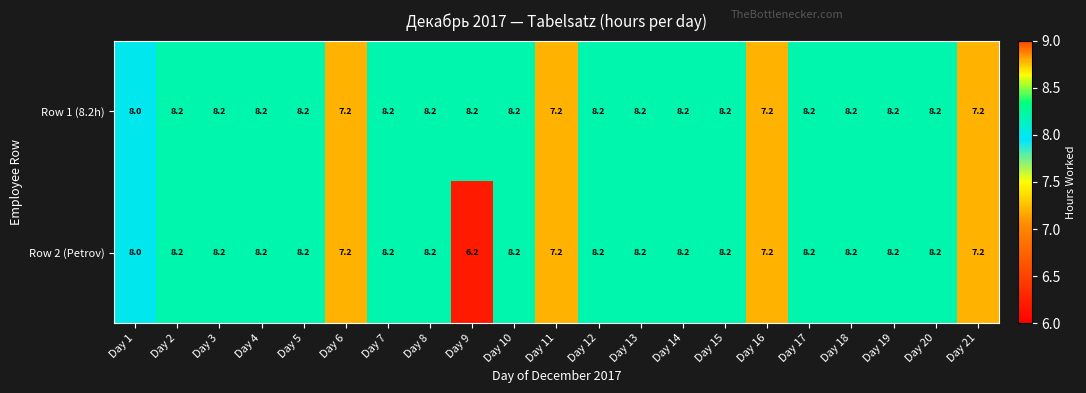

What is the difference between the maximum and second lowest values in the Row 2 (Petrov) series?

1.0